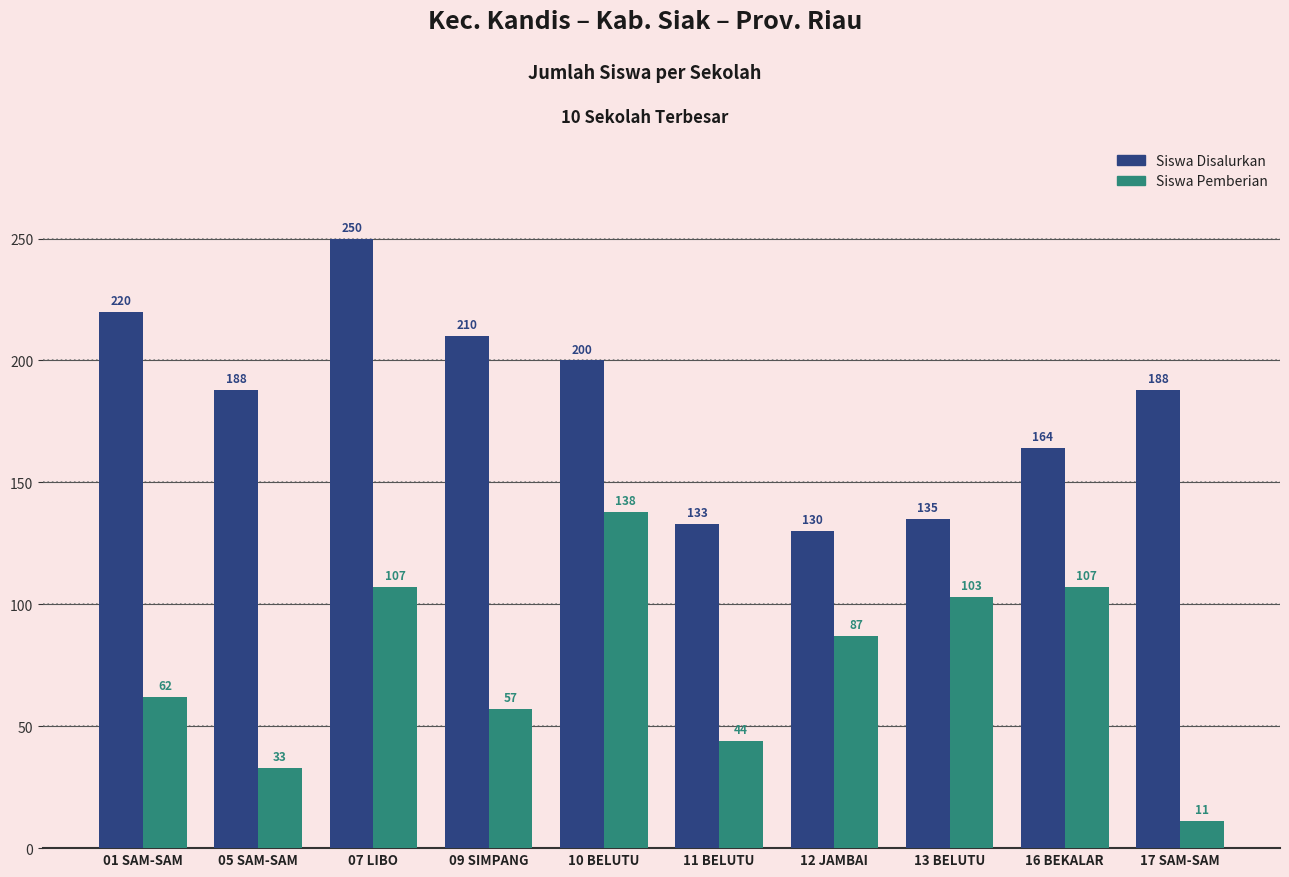

At how many categories does at least one series exceed 60?

10